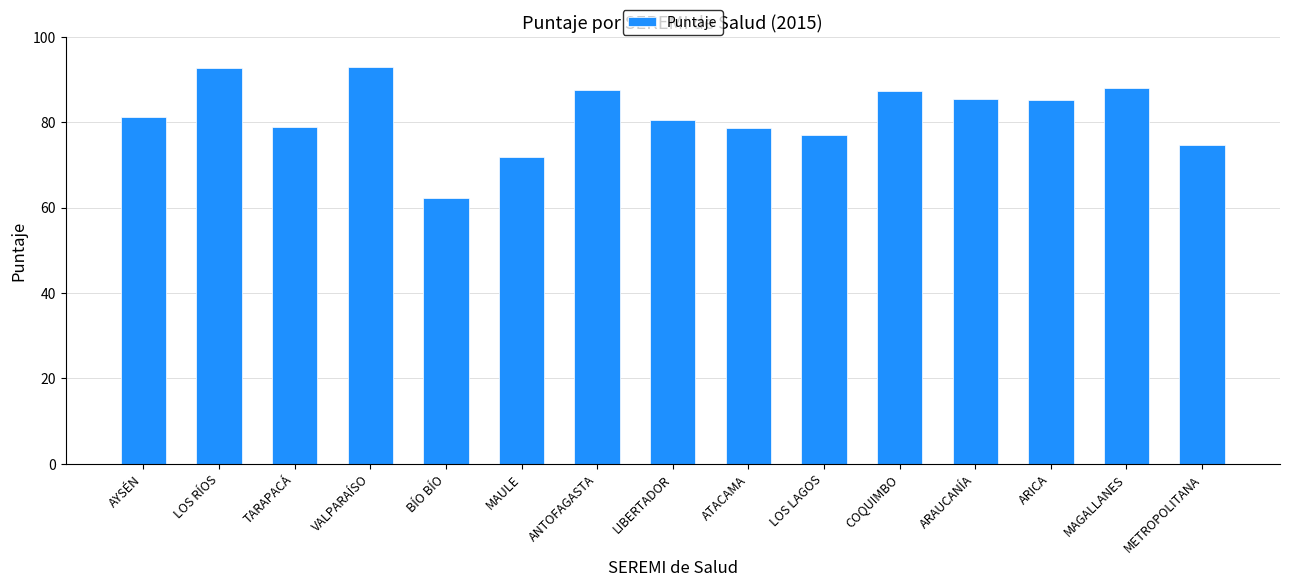

How many distinct data groups are displayed?

1